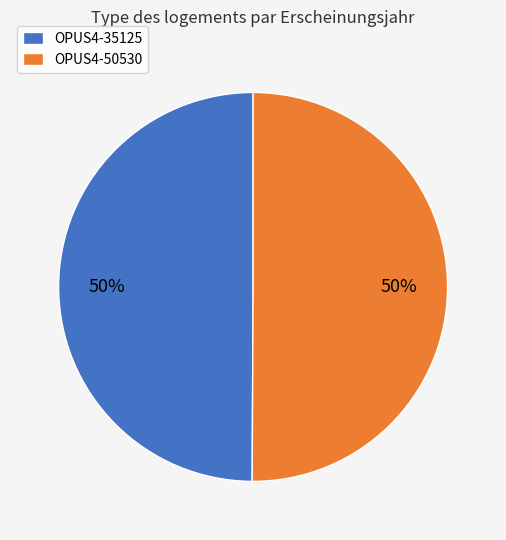

What percentage is the OPUS4-50530 slice, to the nearest percent?

50%